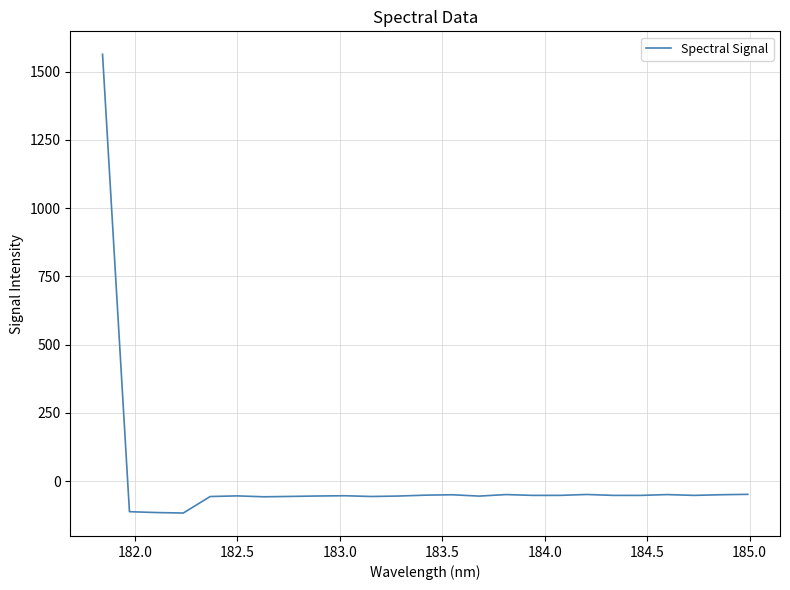

What is the smallest value displayed?

-116.9